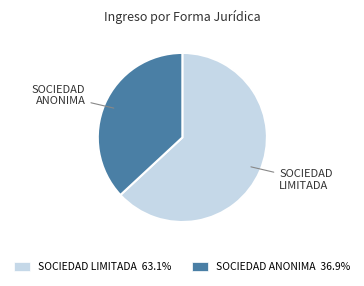

Approximately how many times larger is the value at SOCIEDAD ANONIMA 36.9% compared to SOCIEDAD LIMITADA 63.1%?

0.6